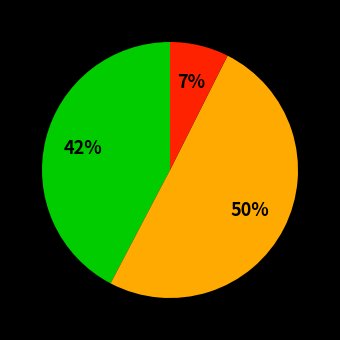

Count the number of slices in the pie.

3